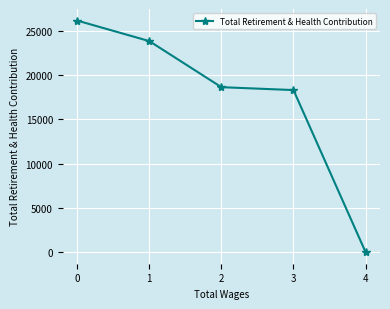

How many lines are shown in the chart?

1